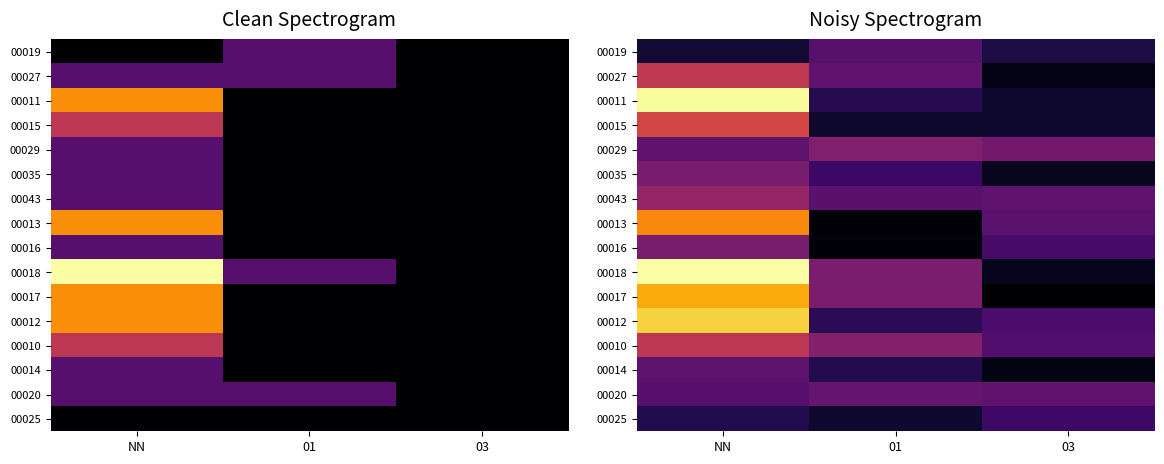

What is the difference between the 00012 values at NN and 03?

0.7